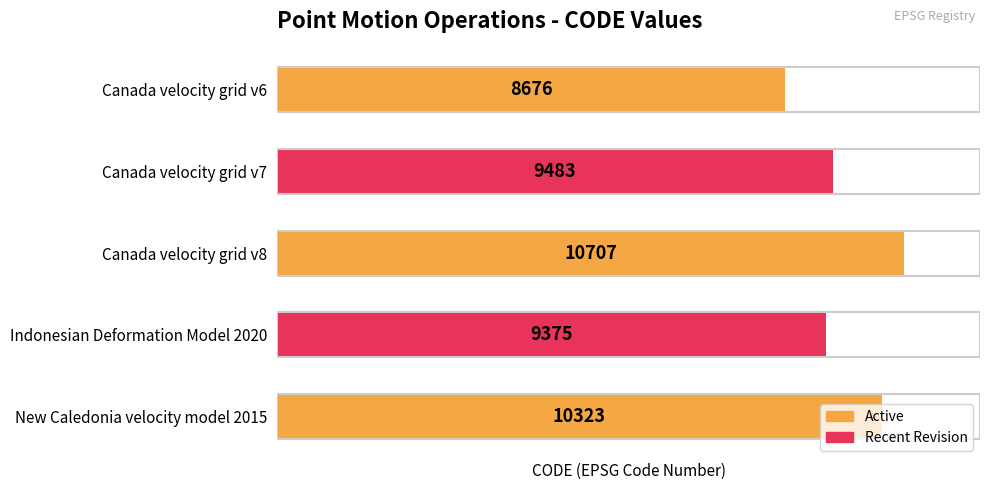

List the labels in order of value, largest first.

Canada velocity grid v8, New Caledonia velocity model 2015, Canada velocity grid v7, Indonesian Deformation Model 2020, Canada velocity grid v6